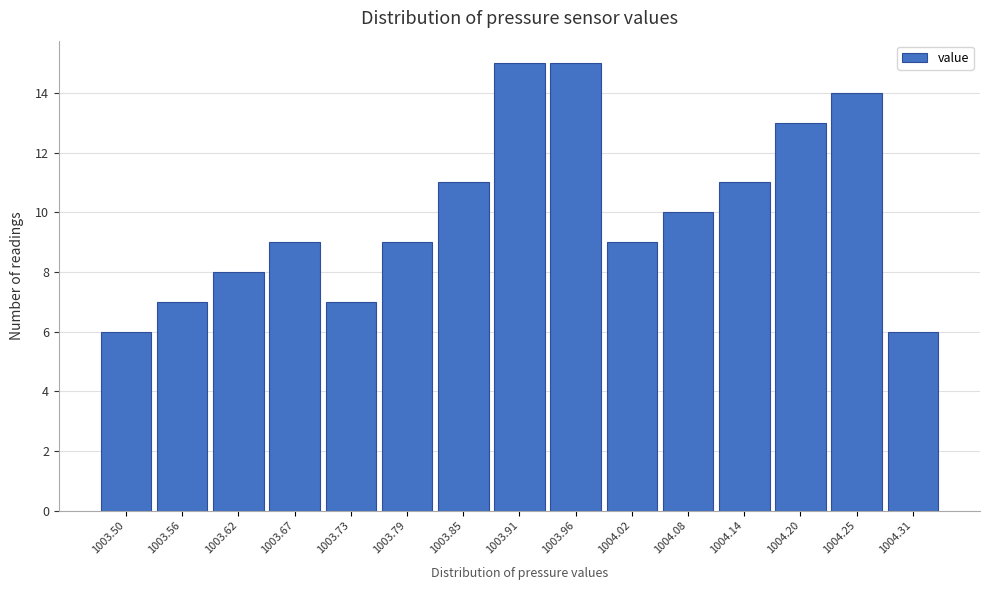

Reading right to left, list all the values displayed in this chart.

1004.31=6	1004.25=14	1004.20=13	1004.14=11	1004.08=10	1004.02=9	1003.96=15	1003.91=15	1003.85=11	1003.79=9	1003.73=7	1003.67=9	1003.62=8	1003.56=7	1003.50=6